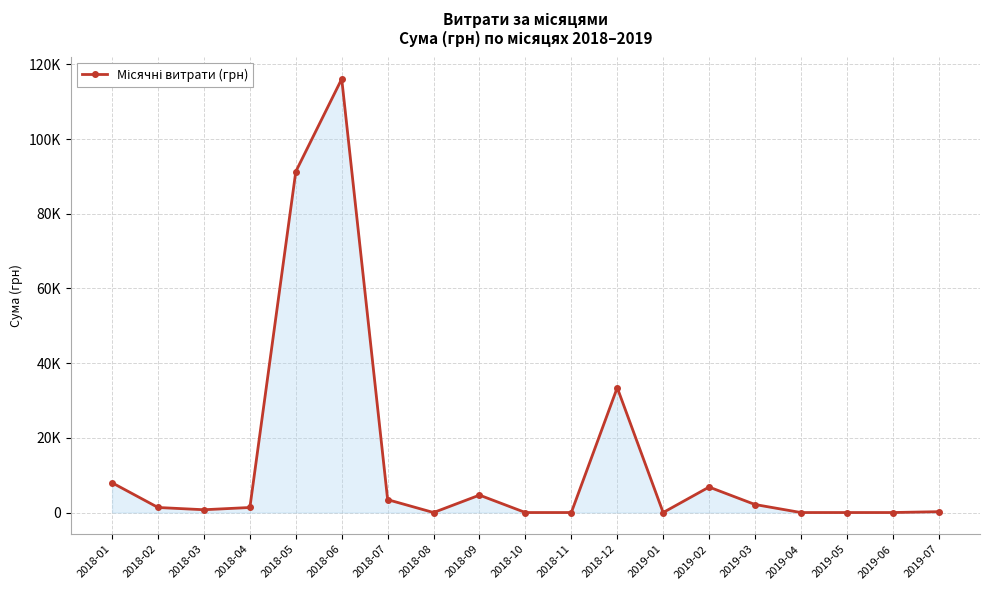

What is the difference between the second highest and second lowest values?

91289.1